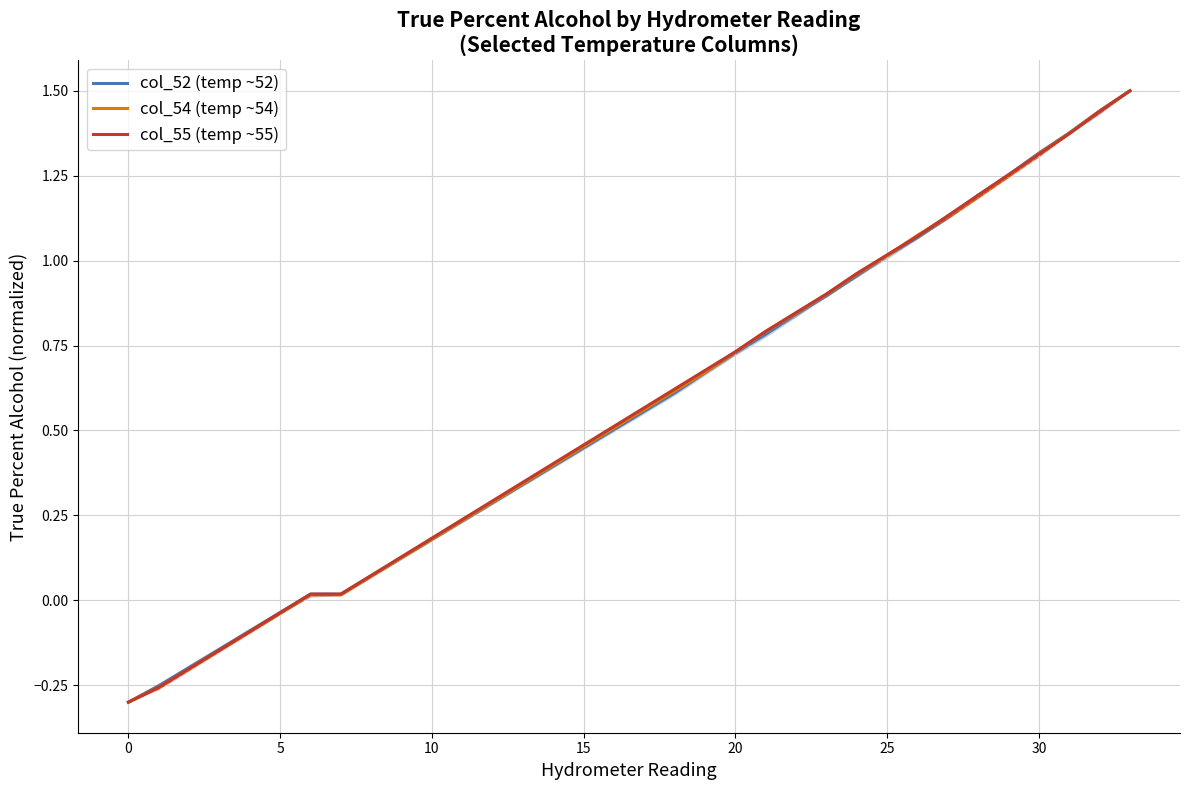

How many lines are shown in the chart?

3